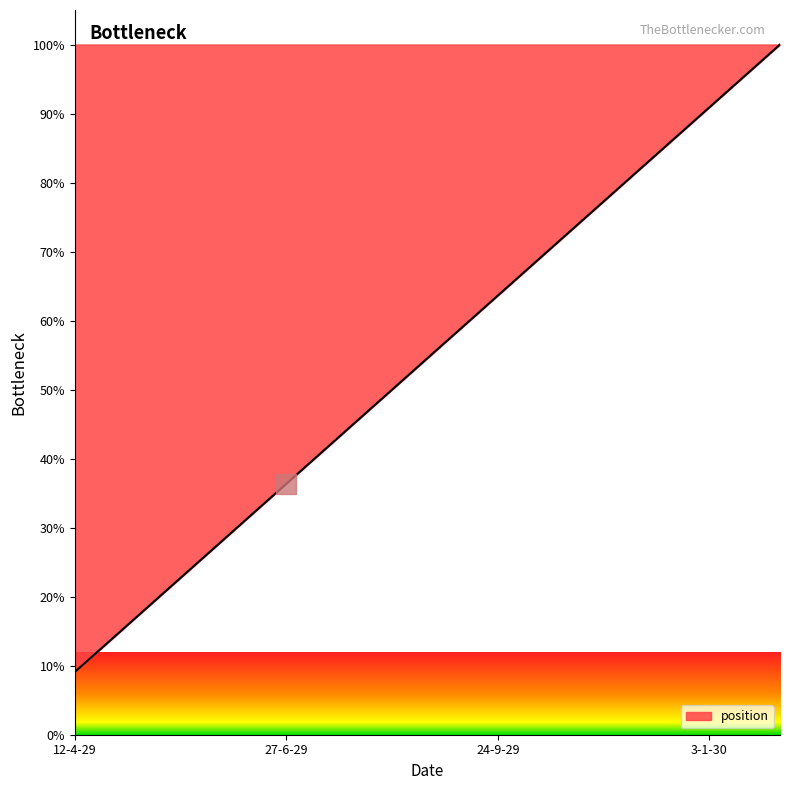

What is the maximum value shown in the chart?

100.0